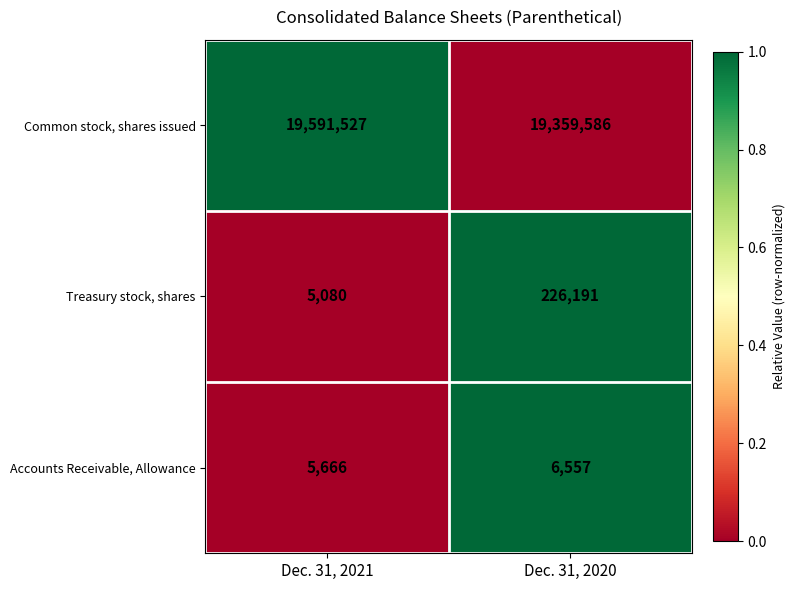

What is the total value across all series at Dec. 31, 2021?

19602273